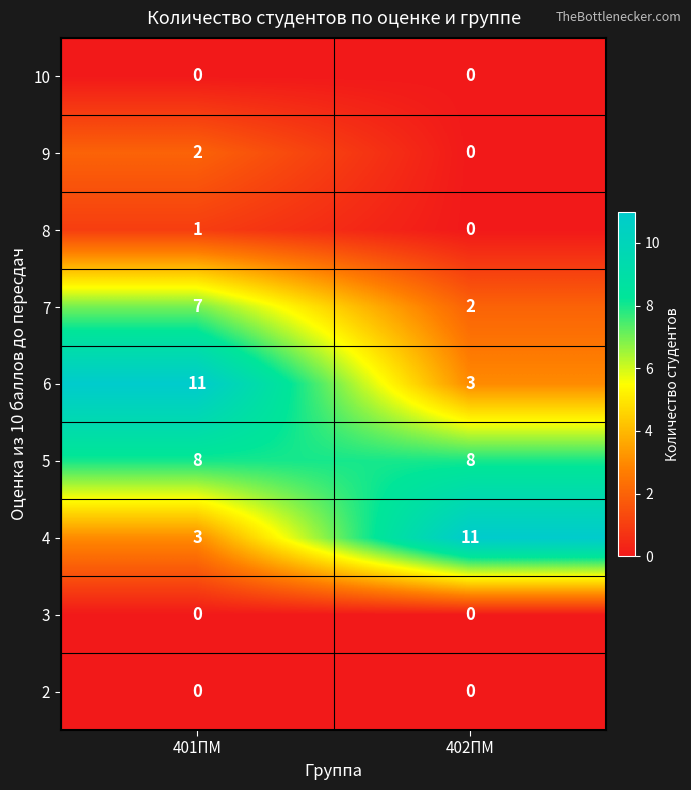

Count the number of data series in this chart.

9